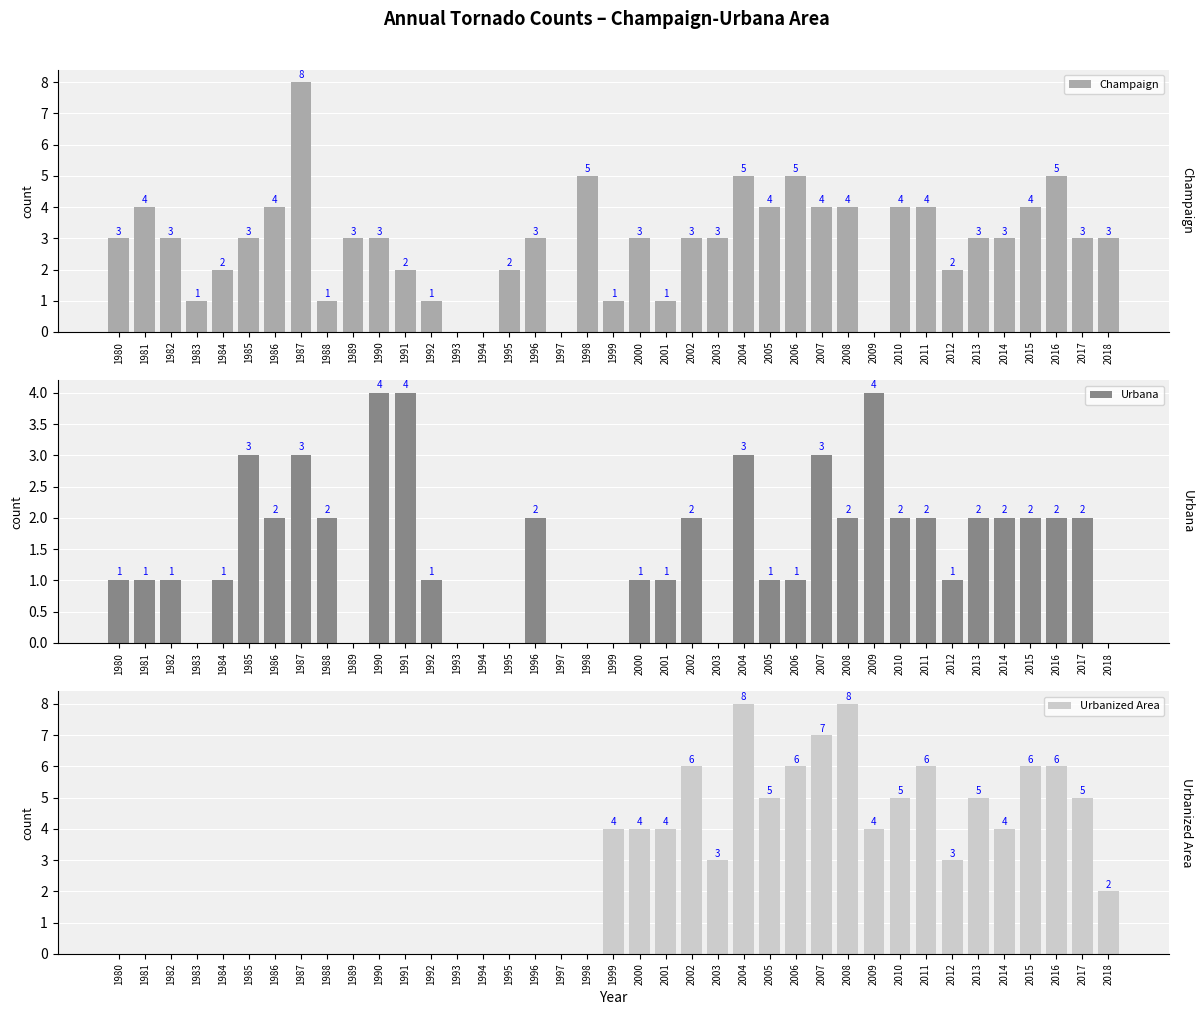

Count the Champaign values in the range 2 to 4.

25